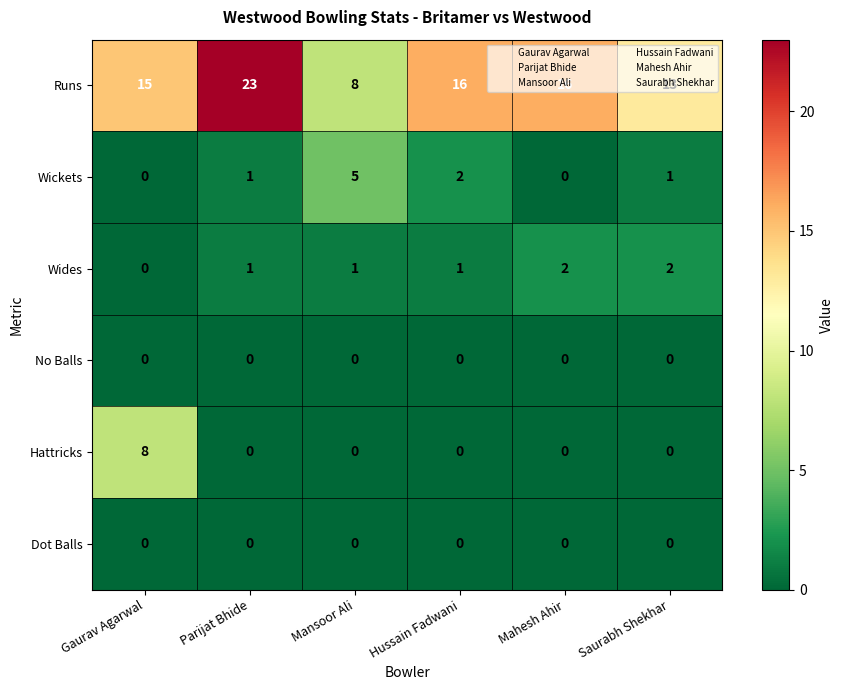

At which category does the chart reach its peak across all series?

Parijat Bhide